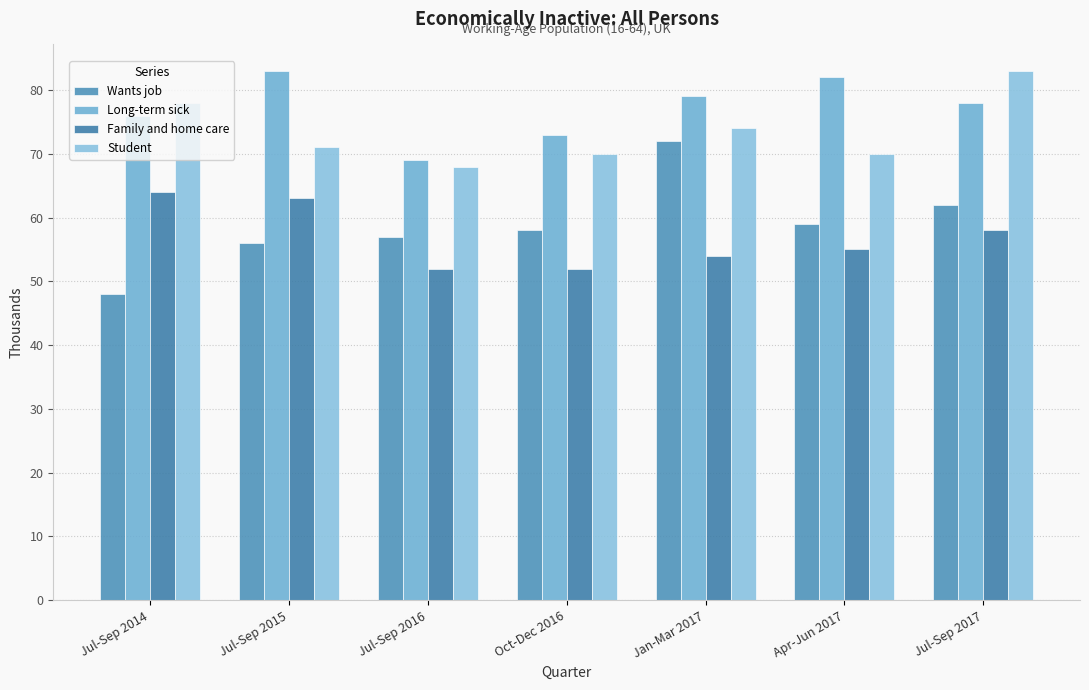

What is the label of the 6th bar from the left?

Apr-Jun 2017